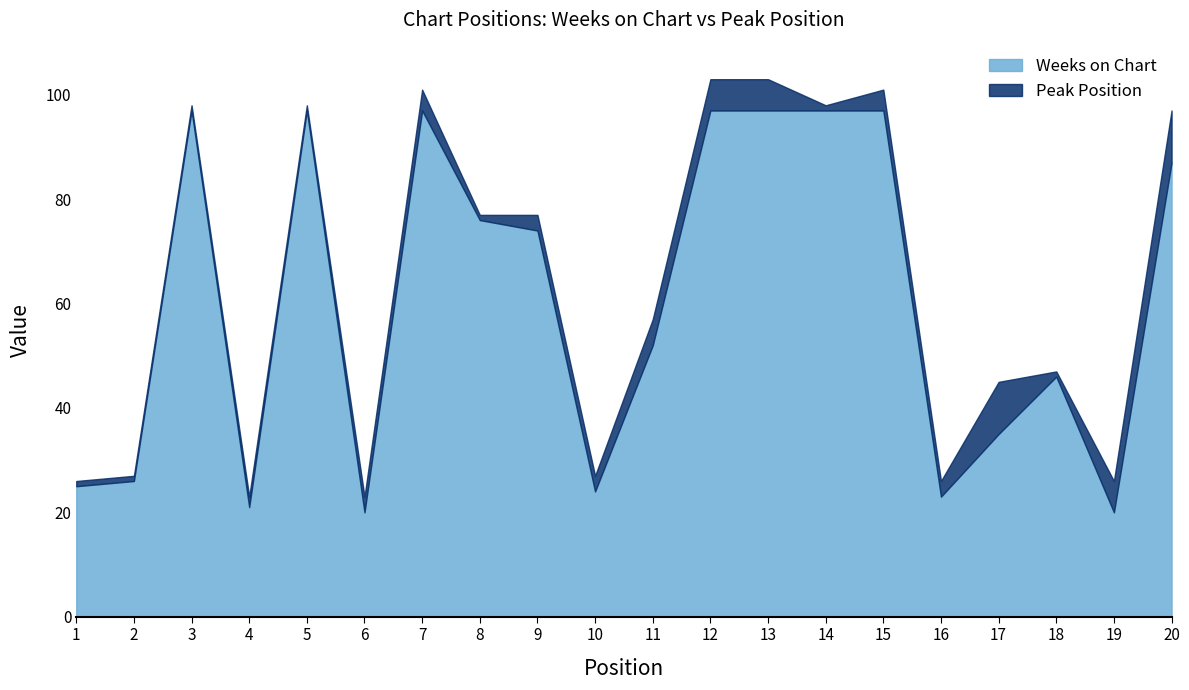

How many points are higher than both their immediate neighbors (excluding endpoints)?

4